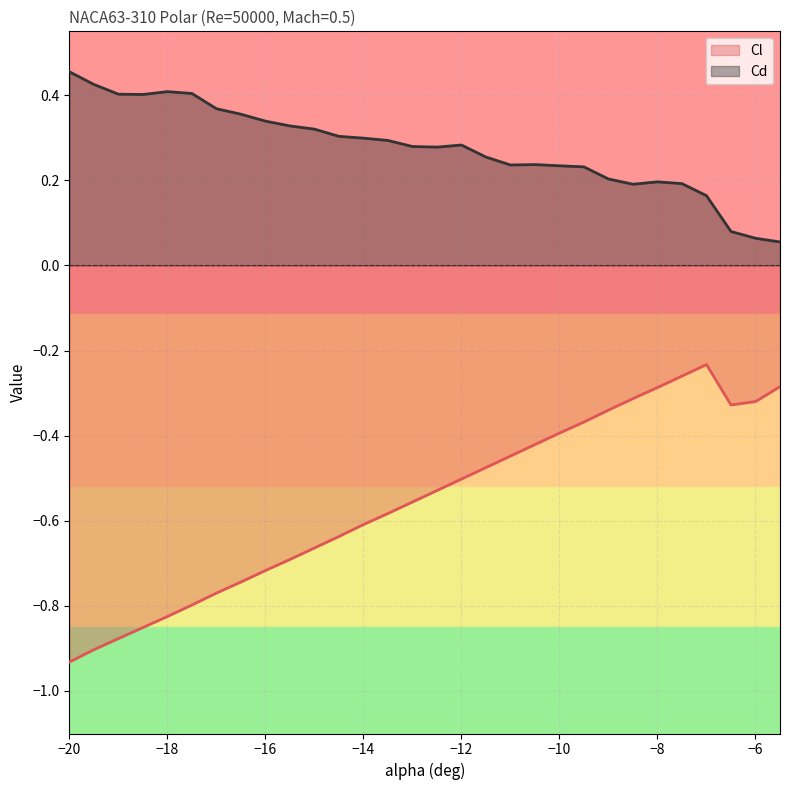

What is the difference between the Cd values at -19.5 and -6.5?

0.3